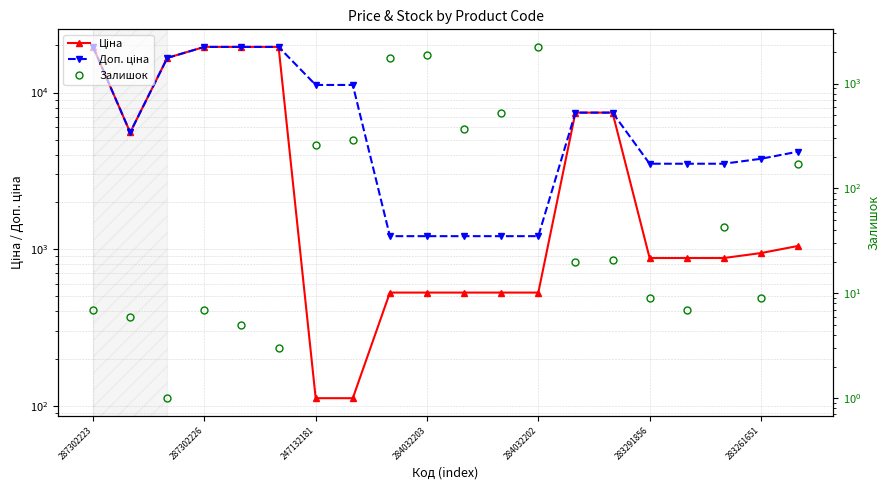

What are all the series names shown in the legend?

Ціна, Доп. ціна, Залишок